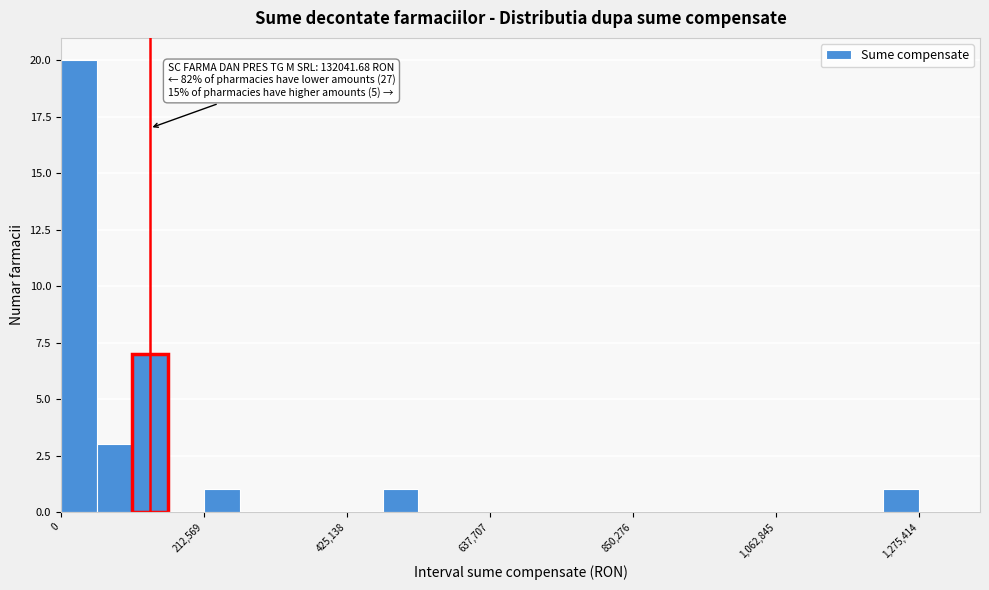

Around what value on the x-axis is the tallest bar? Give the approximate position of its centre, as read against the axis.

50000